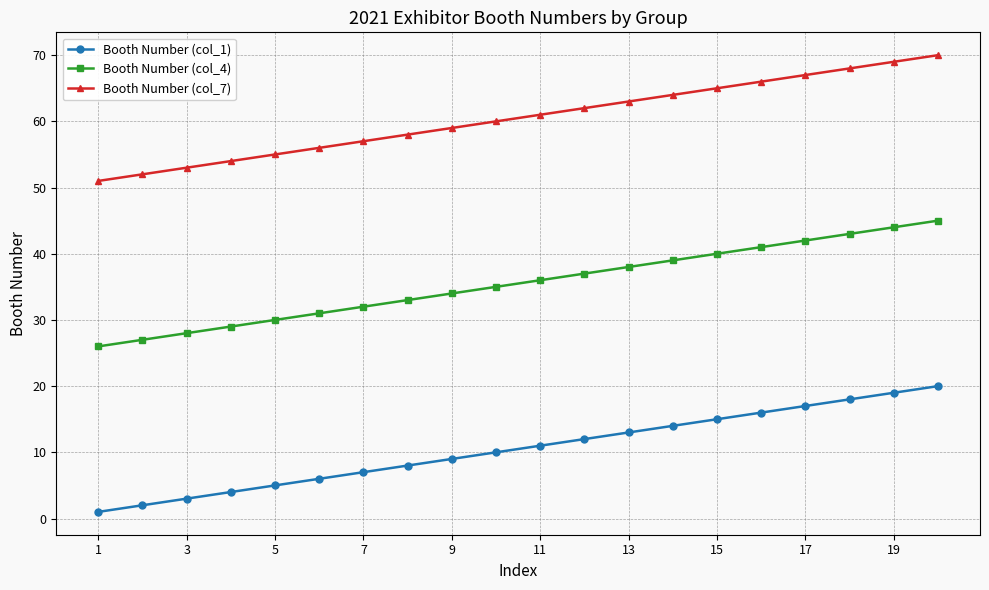

List the series in order of their peak value, highest first.

Booth Number (col_7), Booth Number (col_4), Booth Number (col_1)